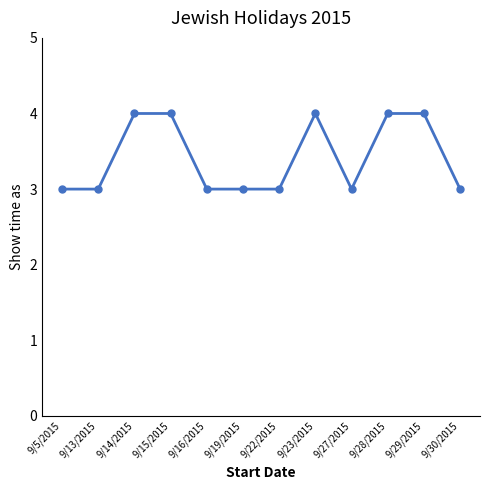

Count the number of data series in this chart.

1